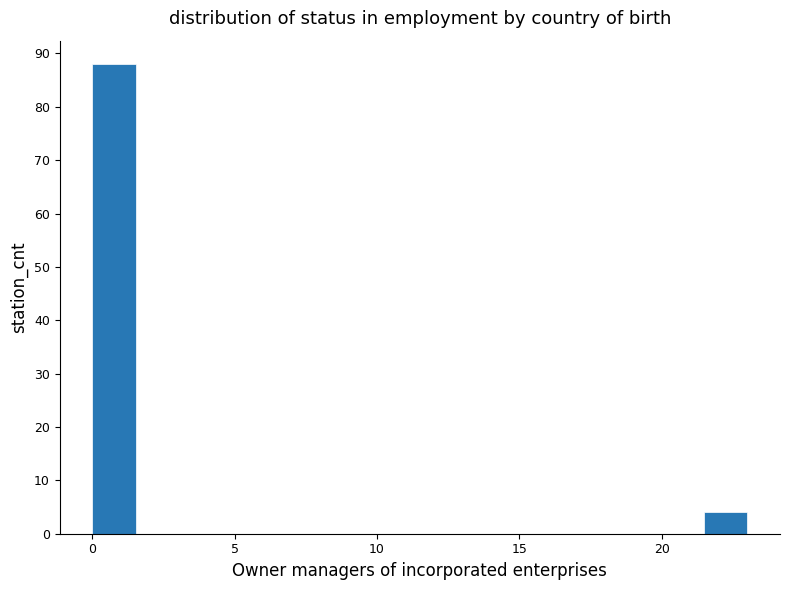

Around what value on the x-axis is the tallest bar? Give the approximate position of its centre, as read against the axis.

1.0